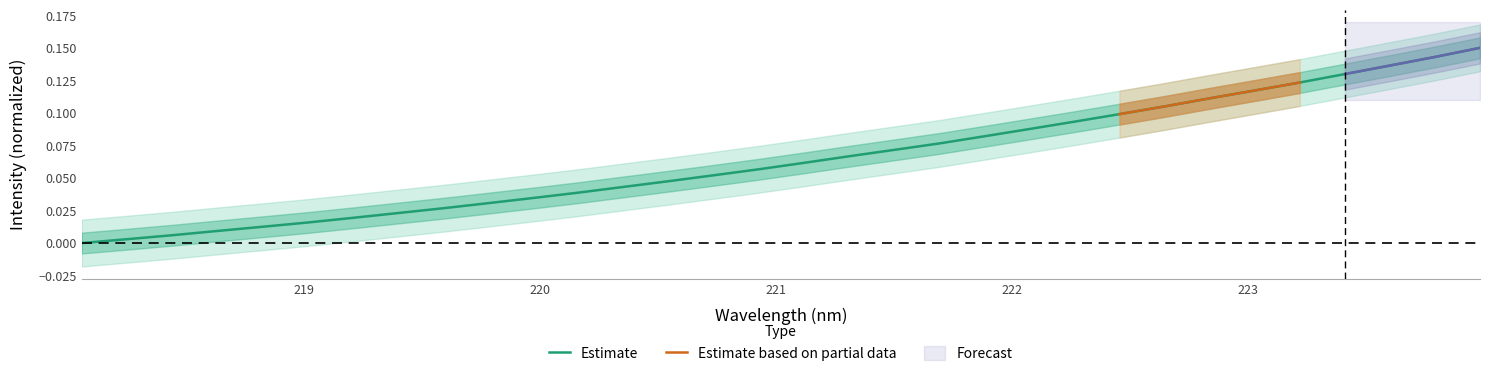

Reading left to right, what are all the values shown in this chart?

218.0596=0.0	218.2508=0.0	218.442=0.0	218.6332=0.0	218.8244=0.0	219.0156=0.0	219.2067=0.0	219.3979=0.0	219.589=0.0	219.7801=0.0	219.9712=0.0	220.1623=0.0	220.3533=0.0	220.5444=0.0	220.7354=0.1	220.9264=0.1	221.1174=0.1	221.3083=0.1	221.4993=0.1	221.6902=0.1	221.8812=0.1	222.0721=0.1	222.263=0.1	222.4538=0.1	222.6447=0.1	222.8355=0.1	223.0264=0.1	223.2172=0.1	223.408=0.1	223.5987=0.1	223.7895=0.1	223.9802=0.1